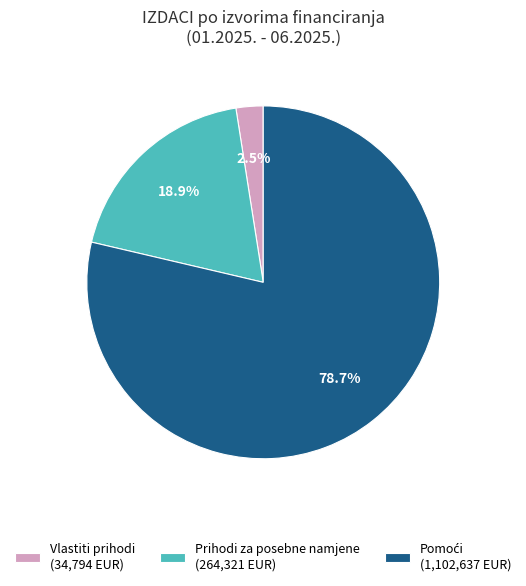

Does any single category account for the majority?

Yes